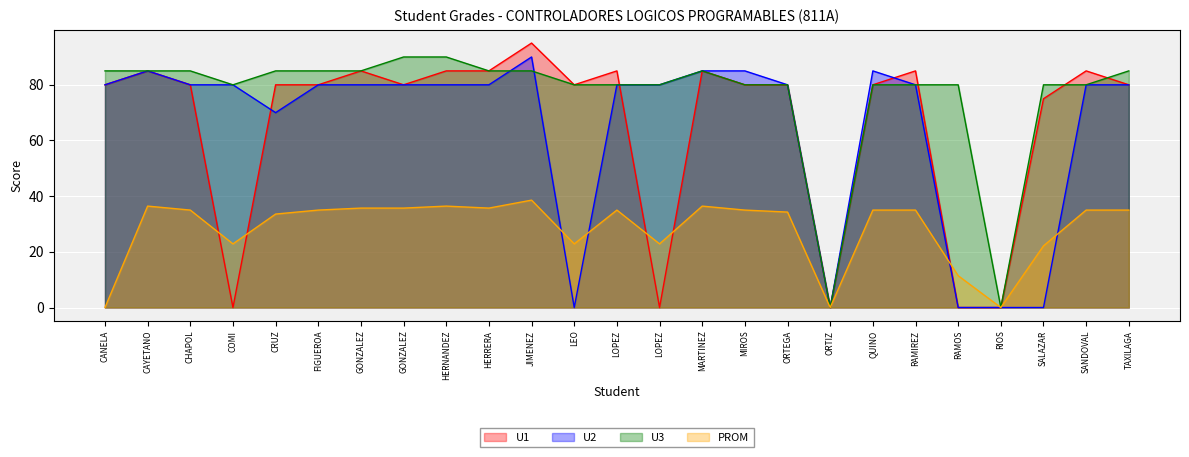

True or false: PROM has more than 0 points higher than both neighbors.

True